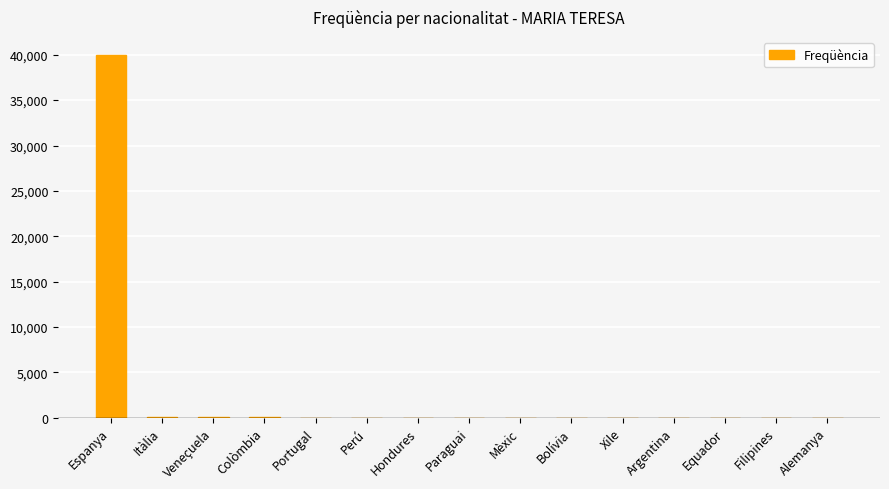

Is it true that the value at Veneçuela is 38?

True